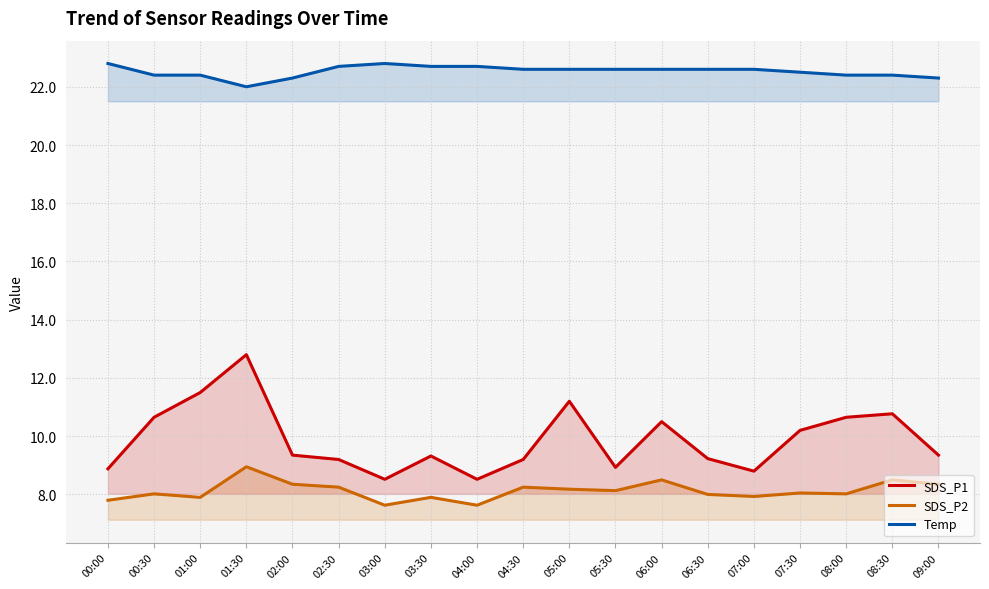

At which label does SDS_P1 reach its minimum?

03:00